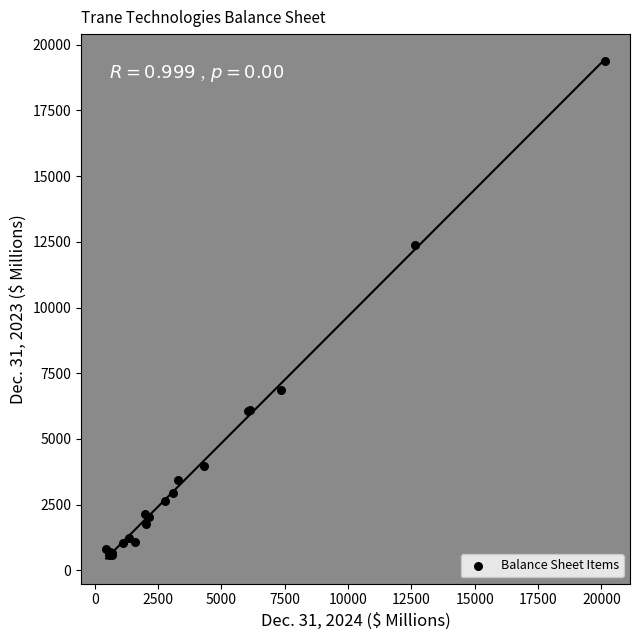

What Y value in the scatter plot is closest to 9991?

12374.9